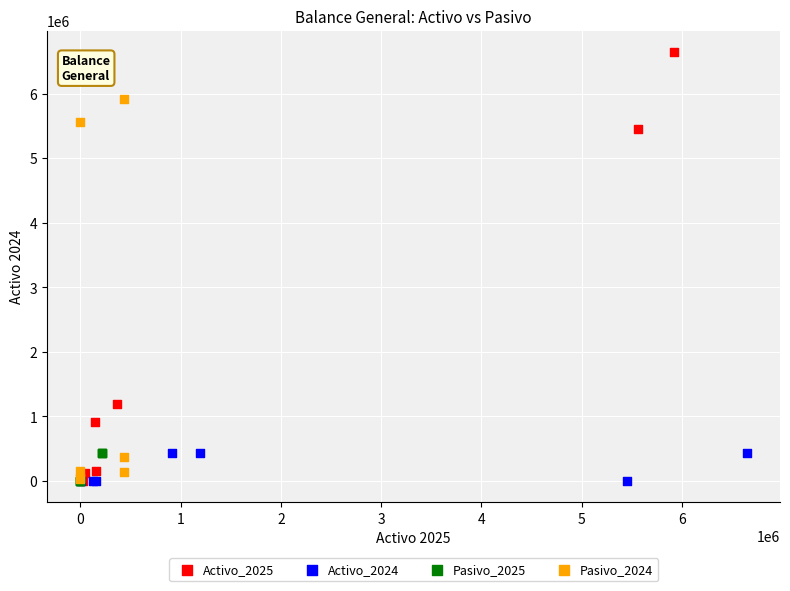

Which series contains the highest Y value?

Activo_2025